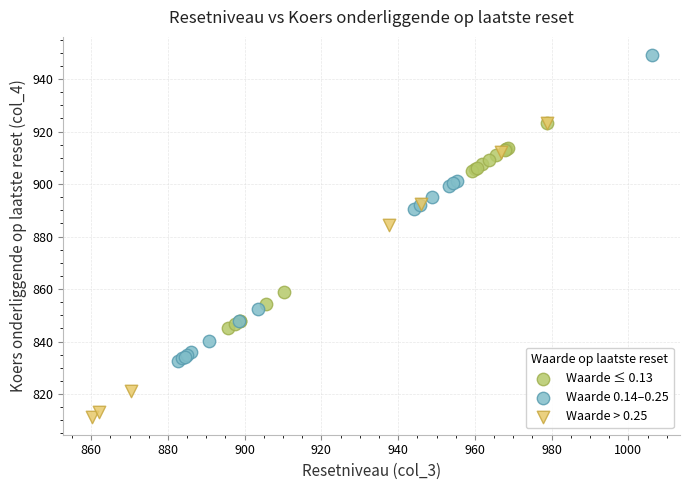

Which series reaches the minimum Y coordinate?

Waarde > 0.25